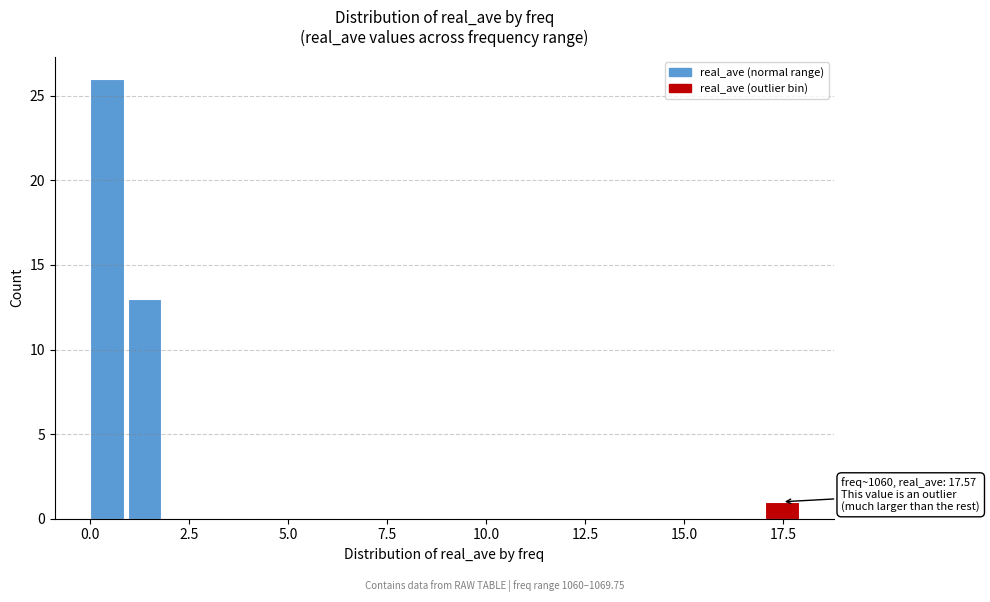

Around what value on the x-axis is the tallest bar? Give the approximate position of its centre, as read against the axis.

0.5